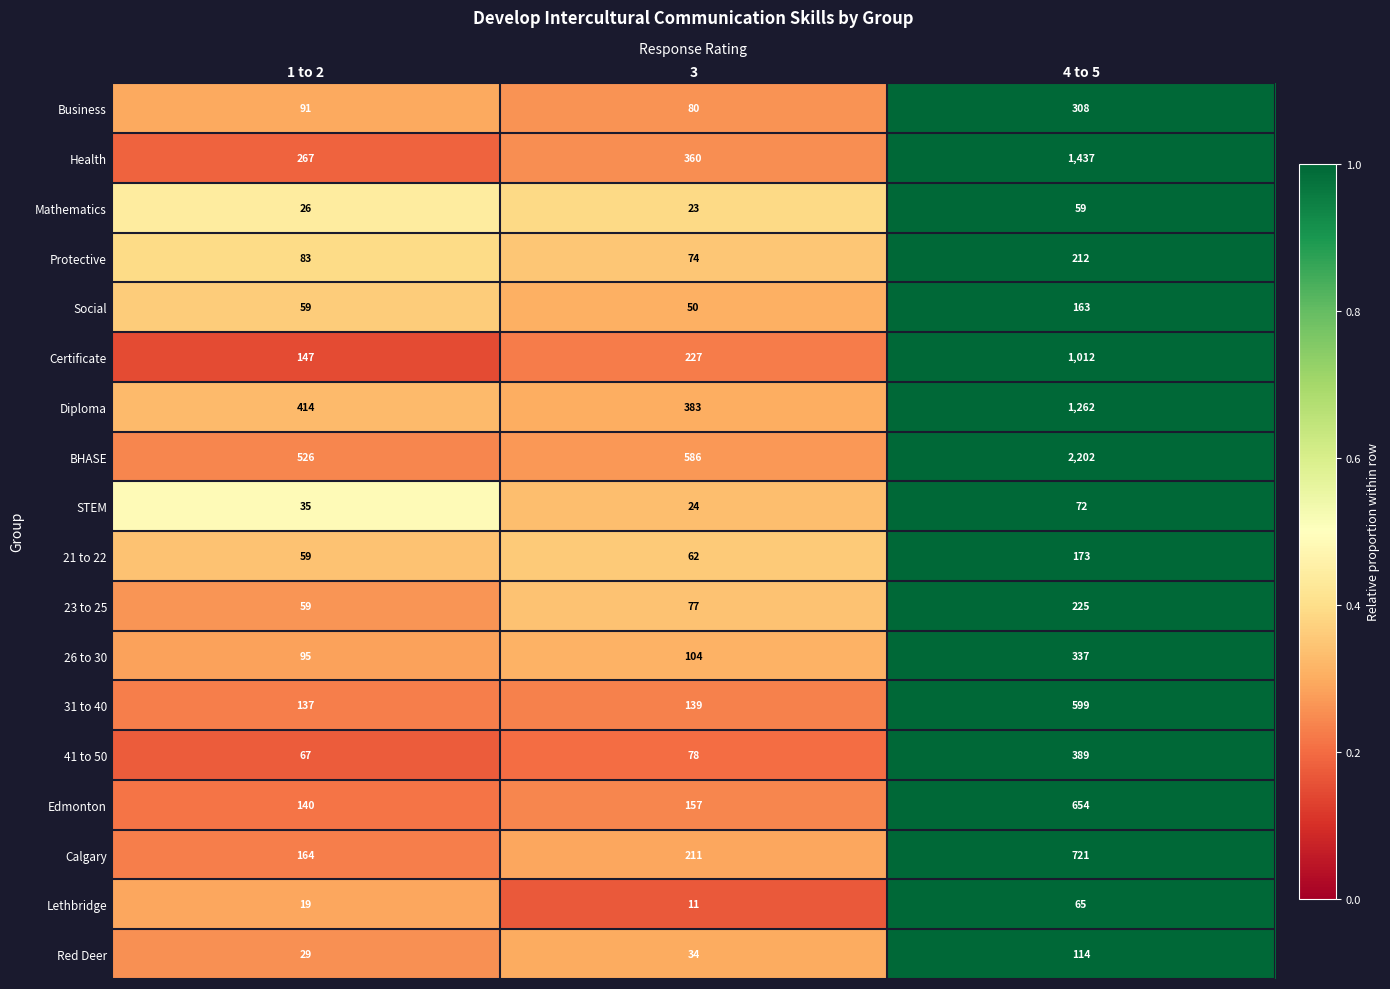

Where is BHASE nearest to the value 1364?

3